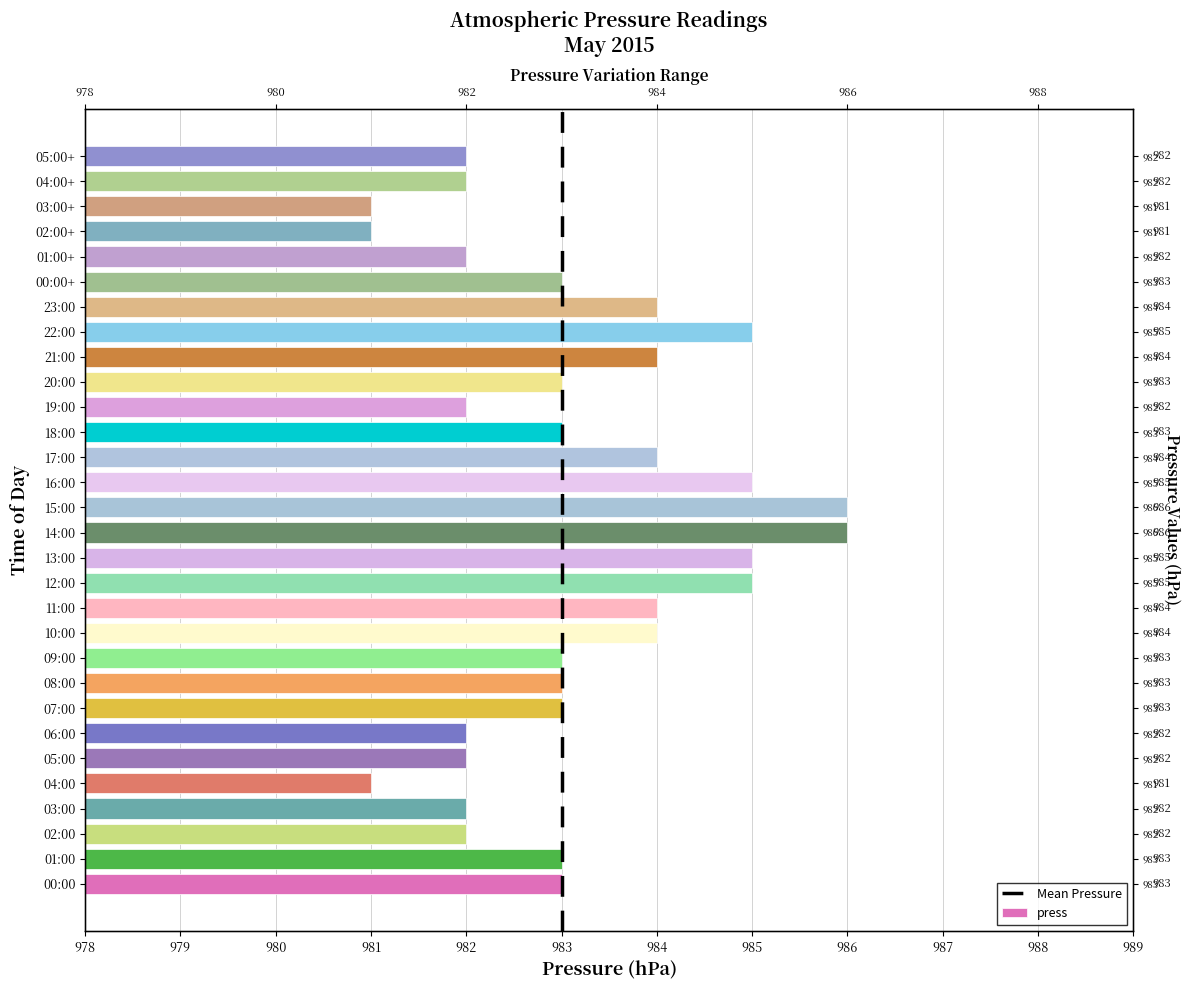

What is the approximate value at 21:00?

984